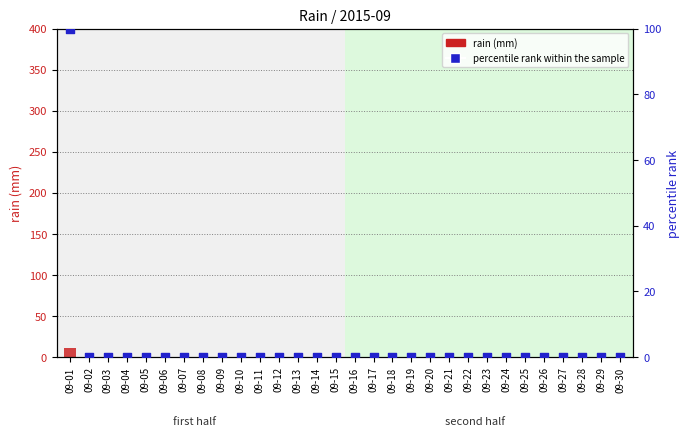

What are all the series names shown in the legend?

rain (mm), percentile rank within the sample